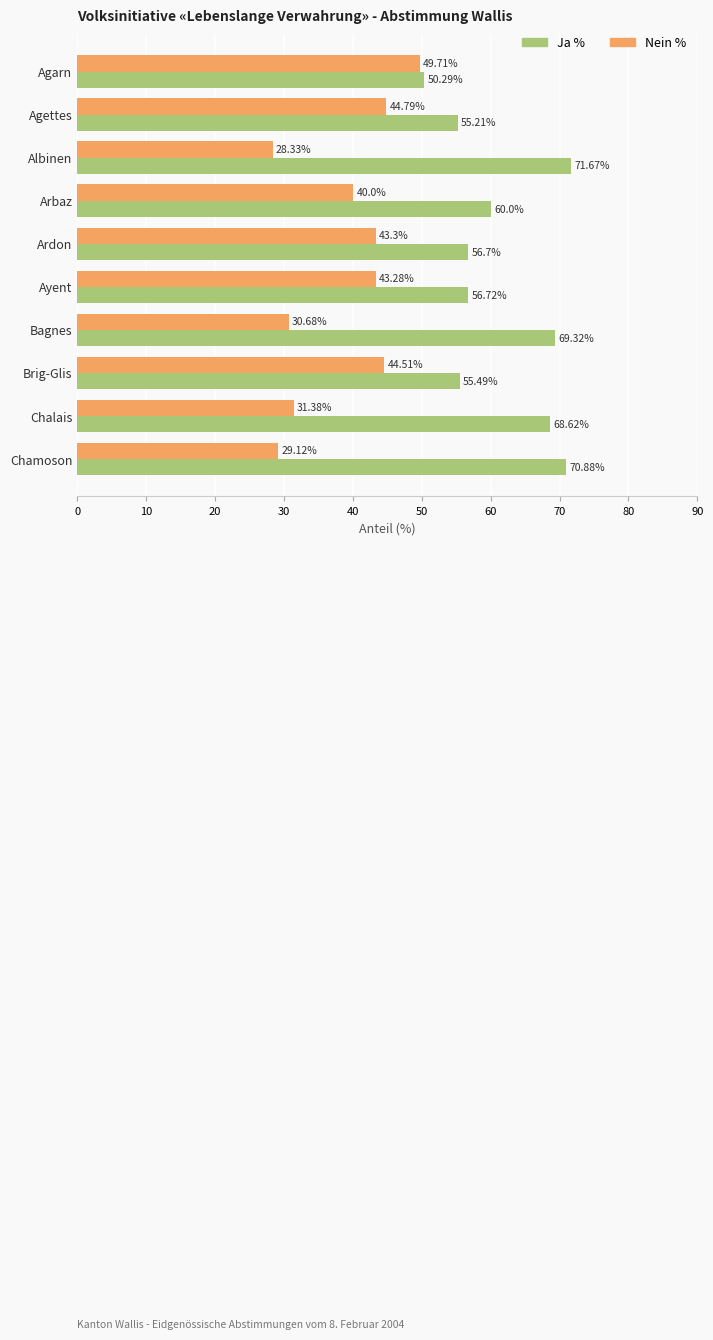

At which label is Ja % closest to 60?

Arbaz